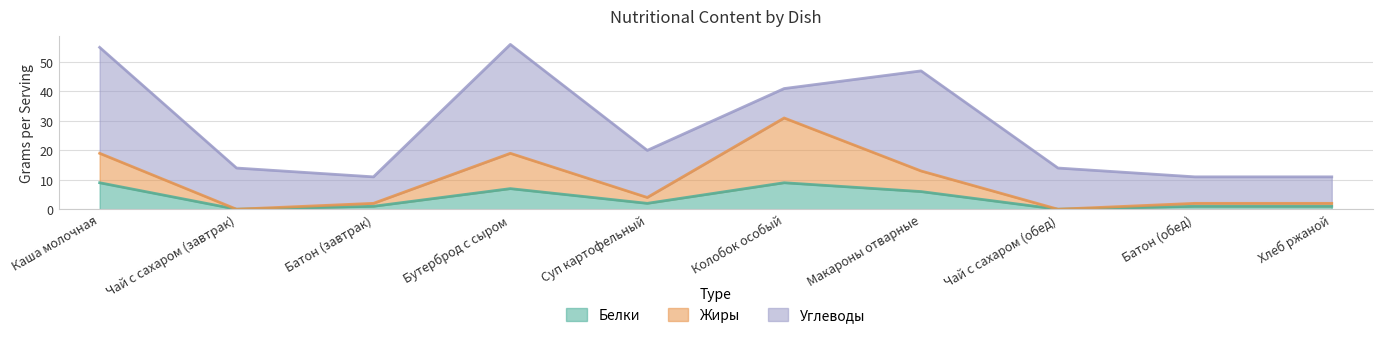

What is the sum of the Белки values at Батон (обед) and Чай с сахаром (завтрак)?

1